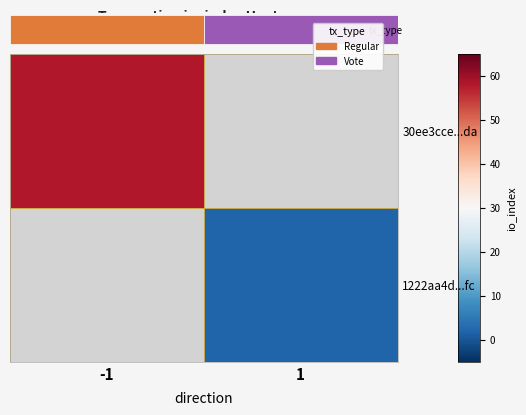

Where is 30ee3cce...da nearest to the value 58?

-1